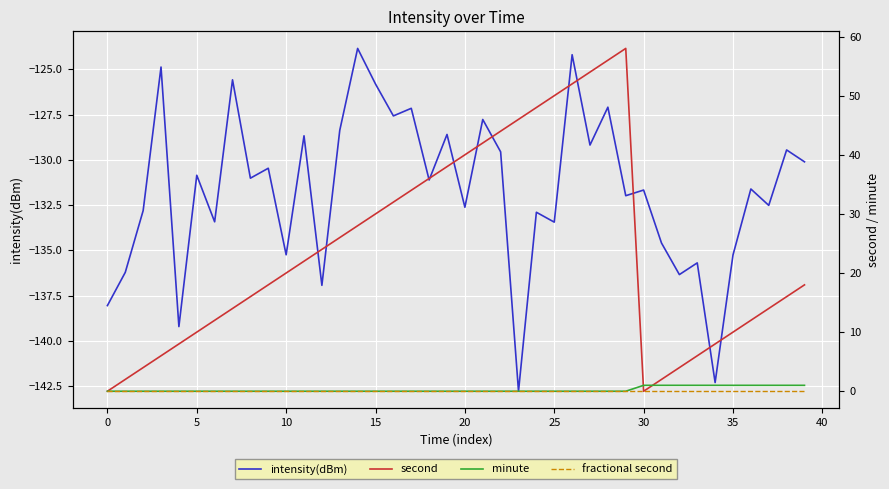

How many lines are shown in the chart?

4